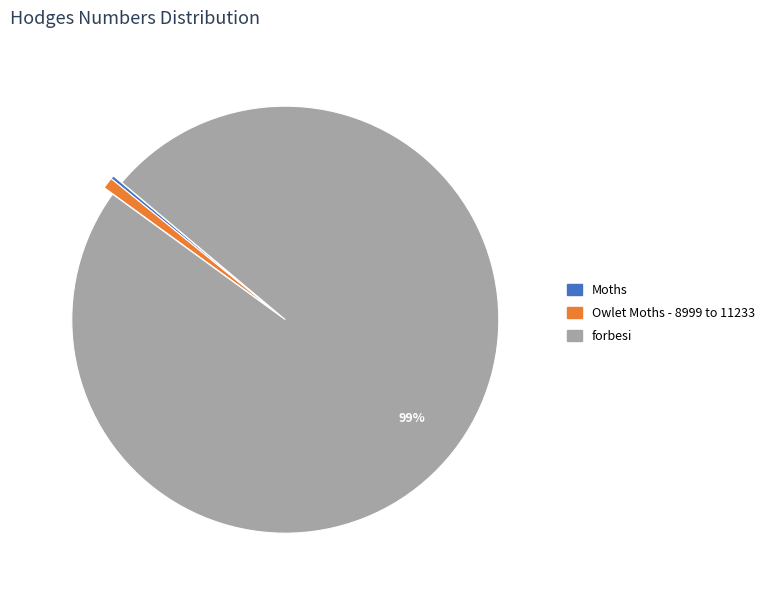

To the nearest percent, what is the average slice percentage?

33%